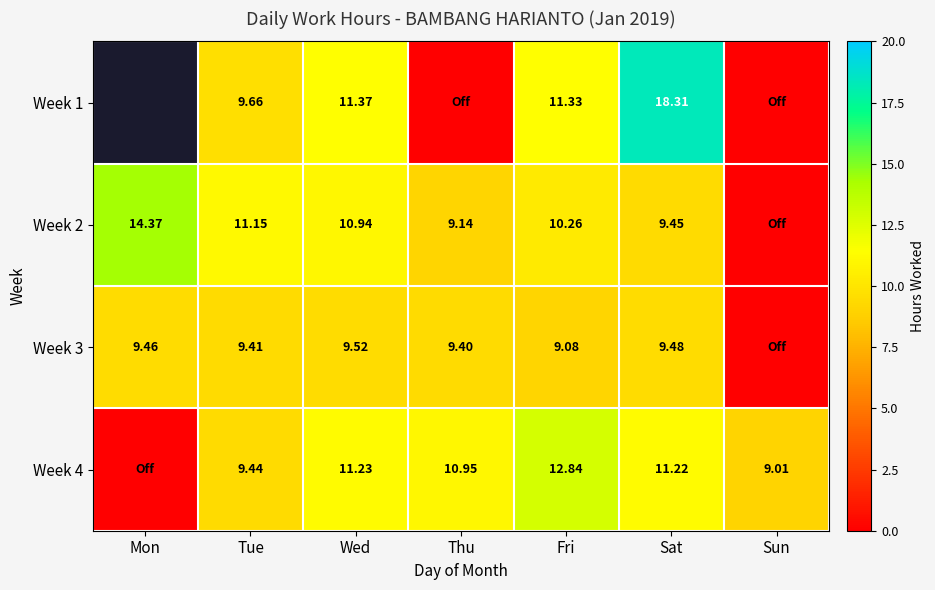

Is the value of Week 4 at Sat greater than the value of Week 3 at Tue?

Yes